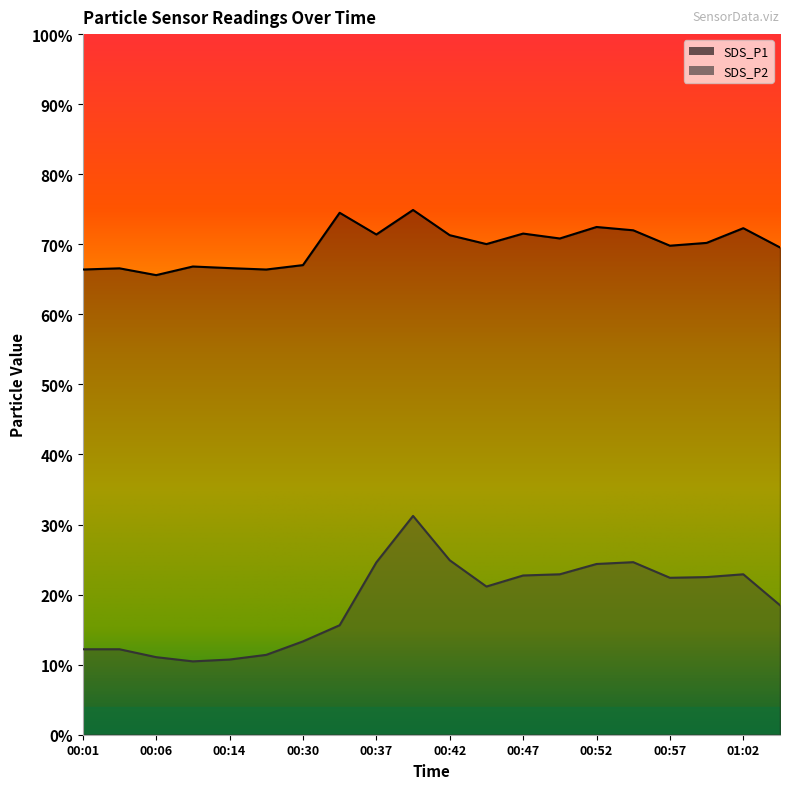

True or false: SDS_P1 and SDS_P2 cross at least once.

False